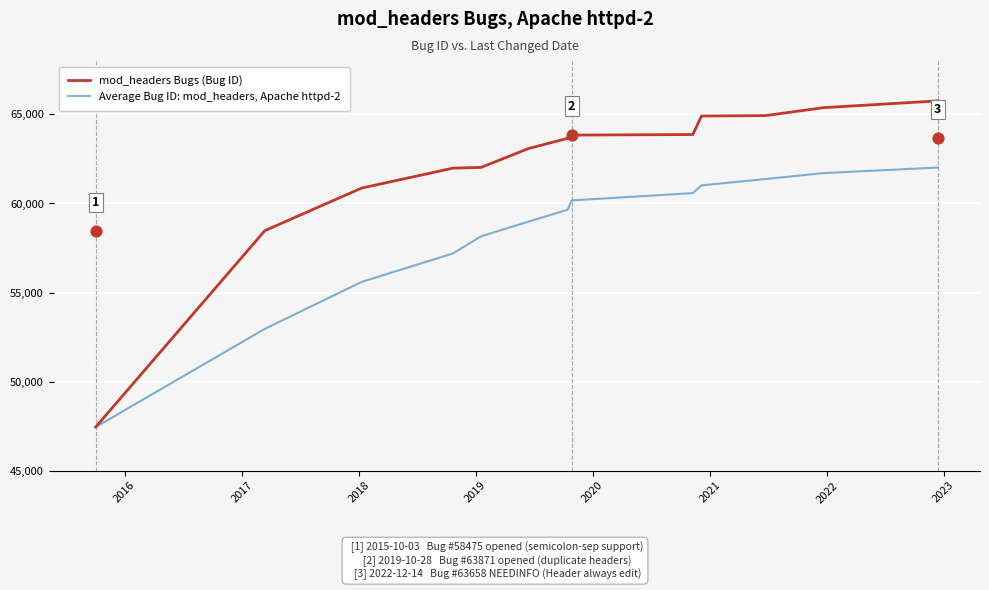

Is the value of mod_headers Bugs (Bug ID) at 2016 greater than the value of Average Bug ID: mod_headers, Apache httpd-2 at 2020?

No